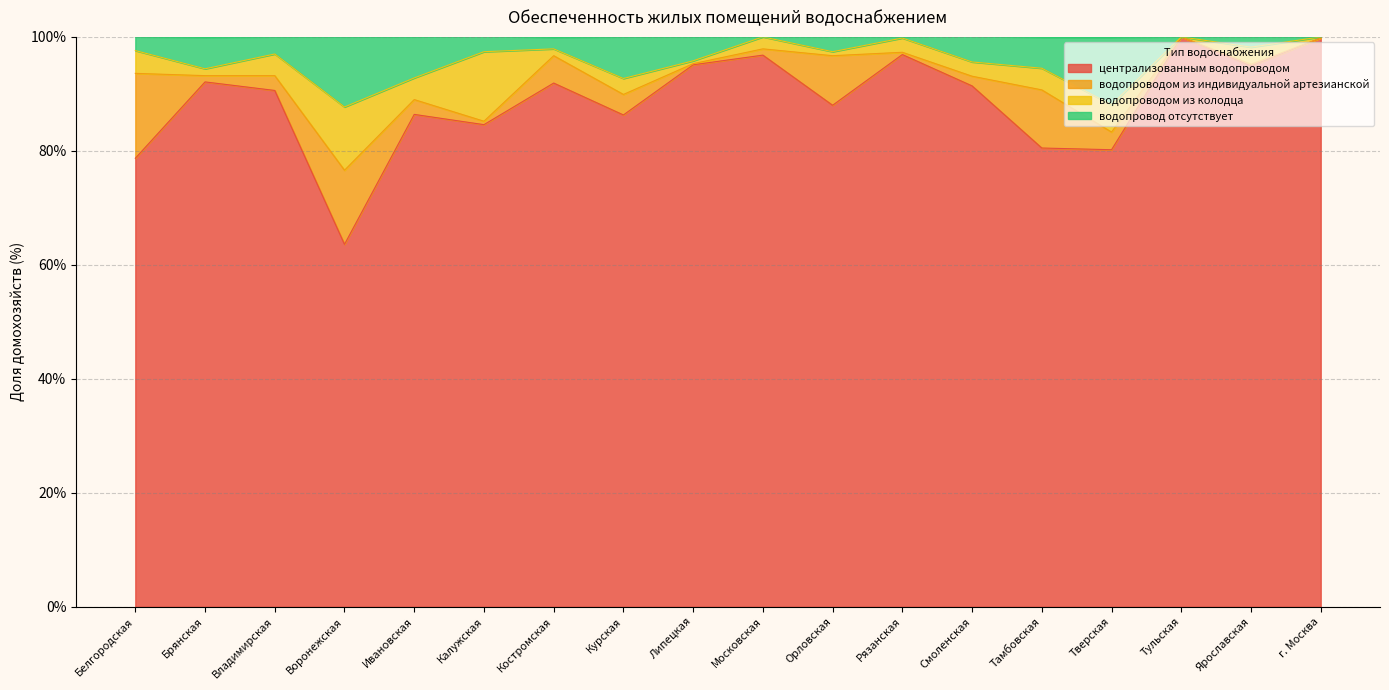

Does the chart display data point markers on the line(s)?

No